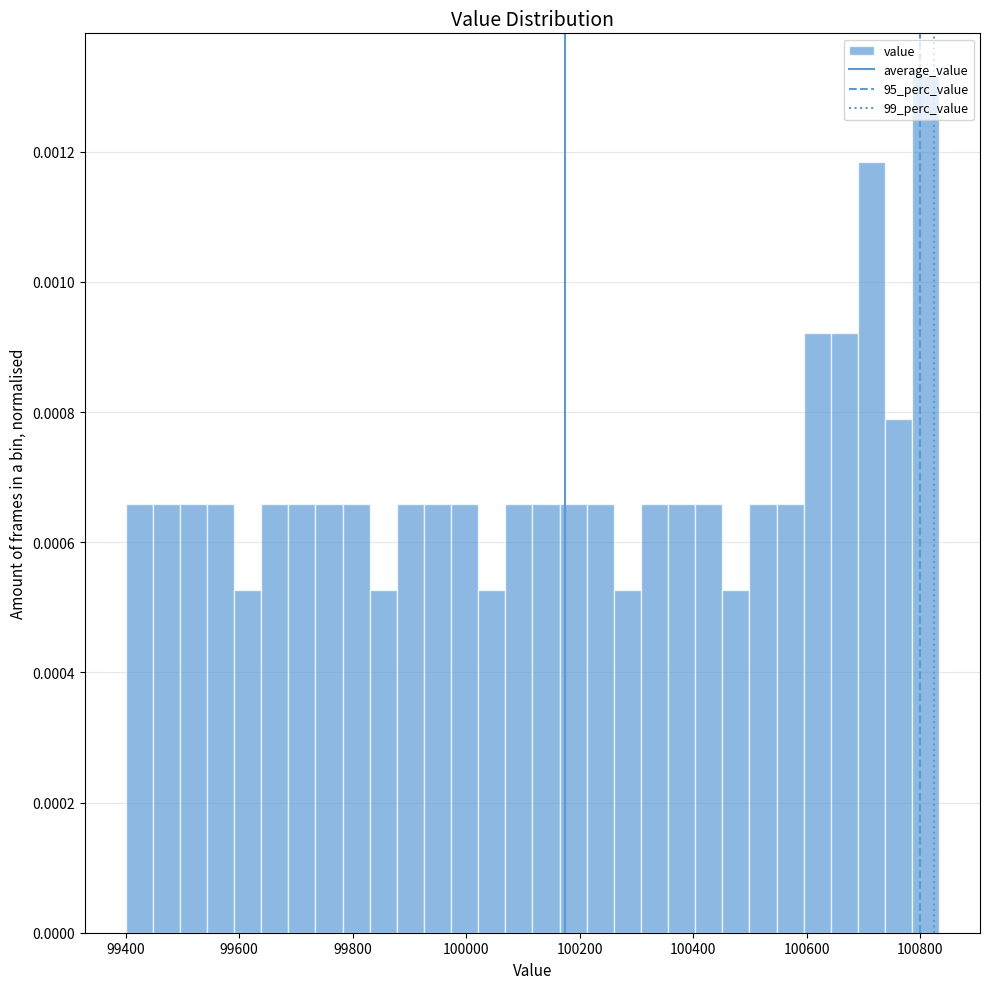

Read against the x-axis, roughly where is the centre of the tallest bar?

100800